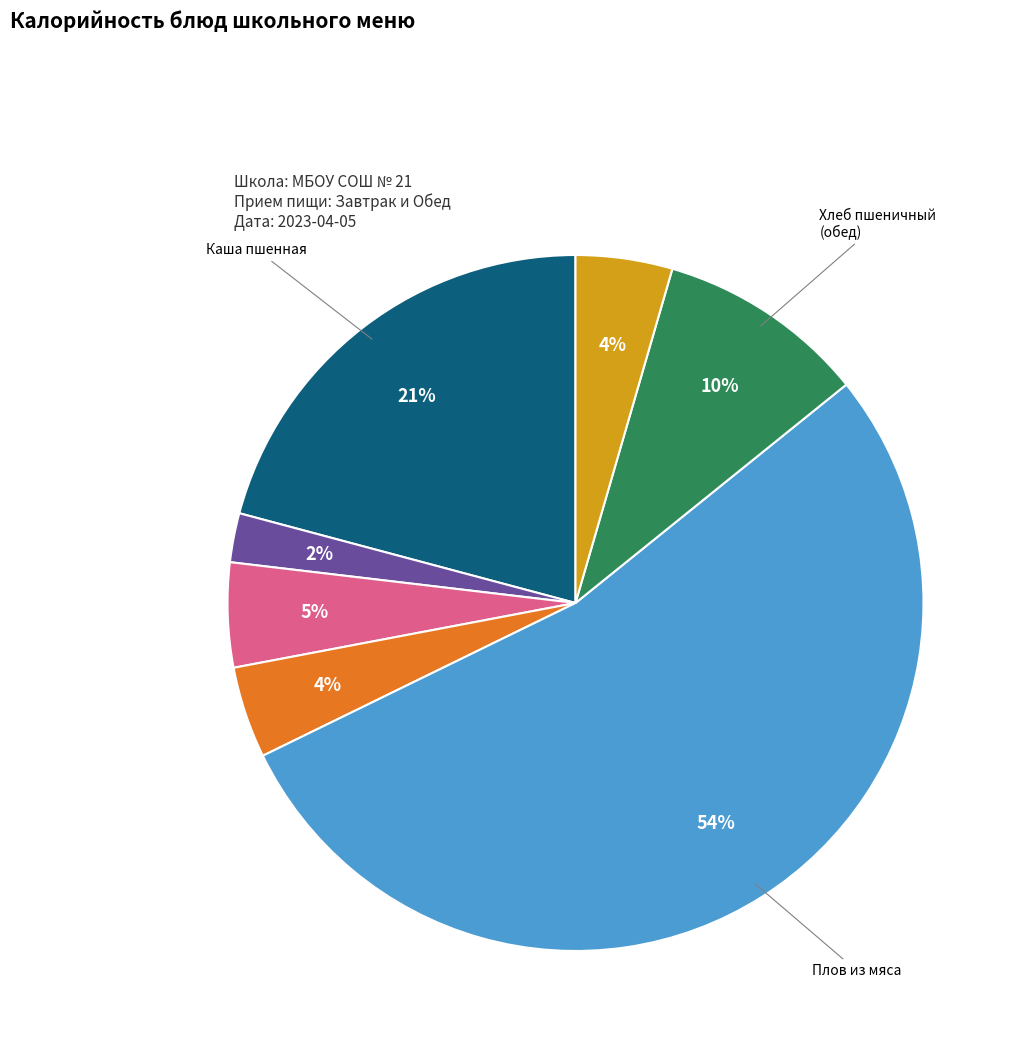

Does any single category account for the majority?

Yes